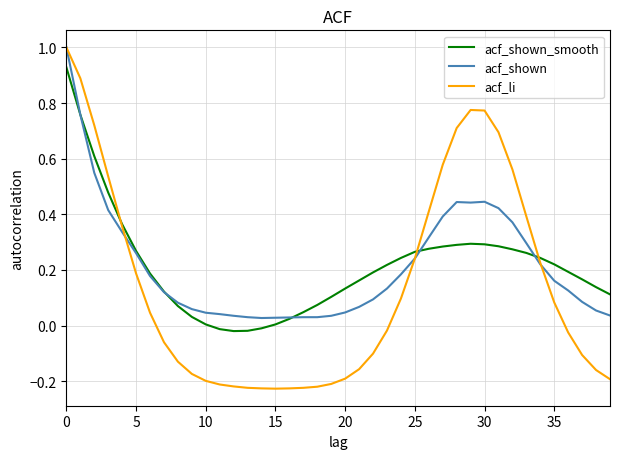

Which series has the widest spread of values?

acf_li